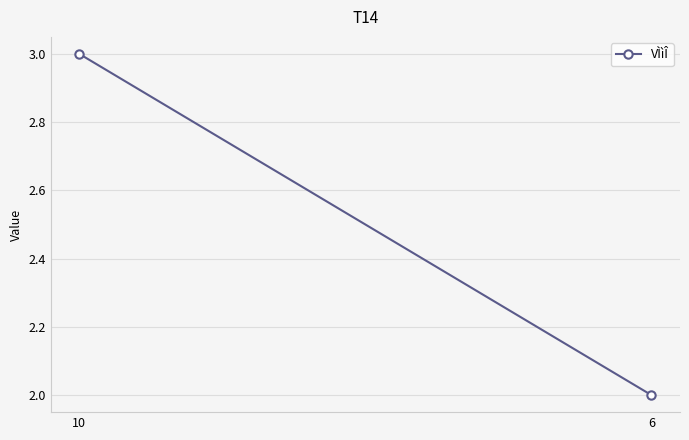

What is the ratio of the value at 10 to the value at 6?

1.5